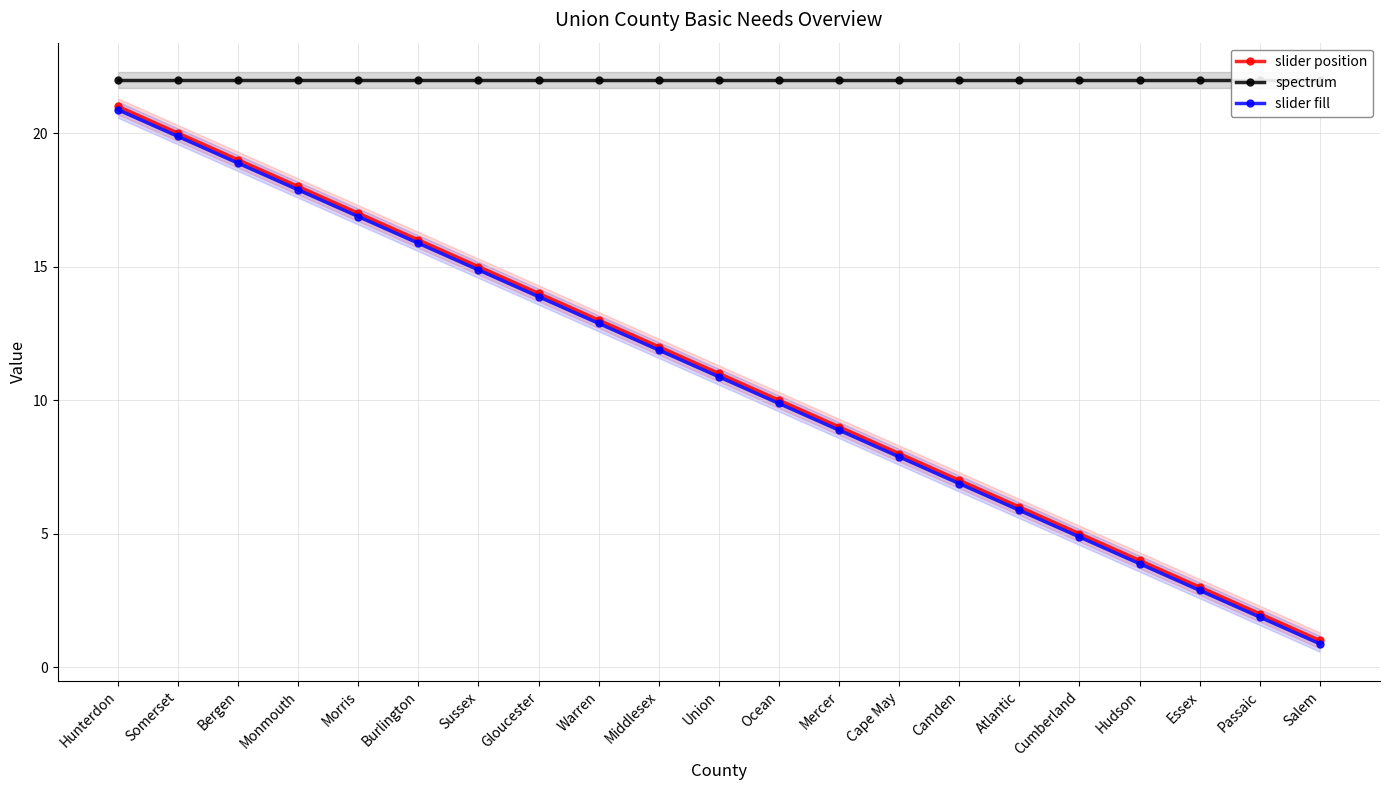

What is the total value across all series at Burlington?

53.9